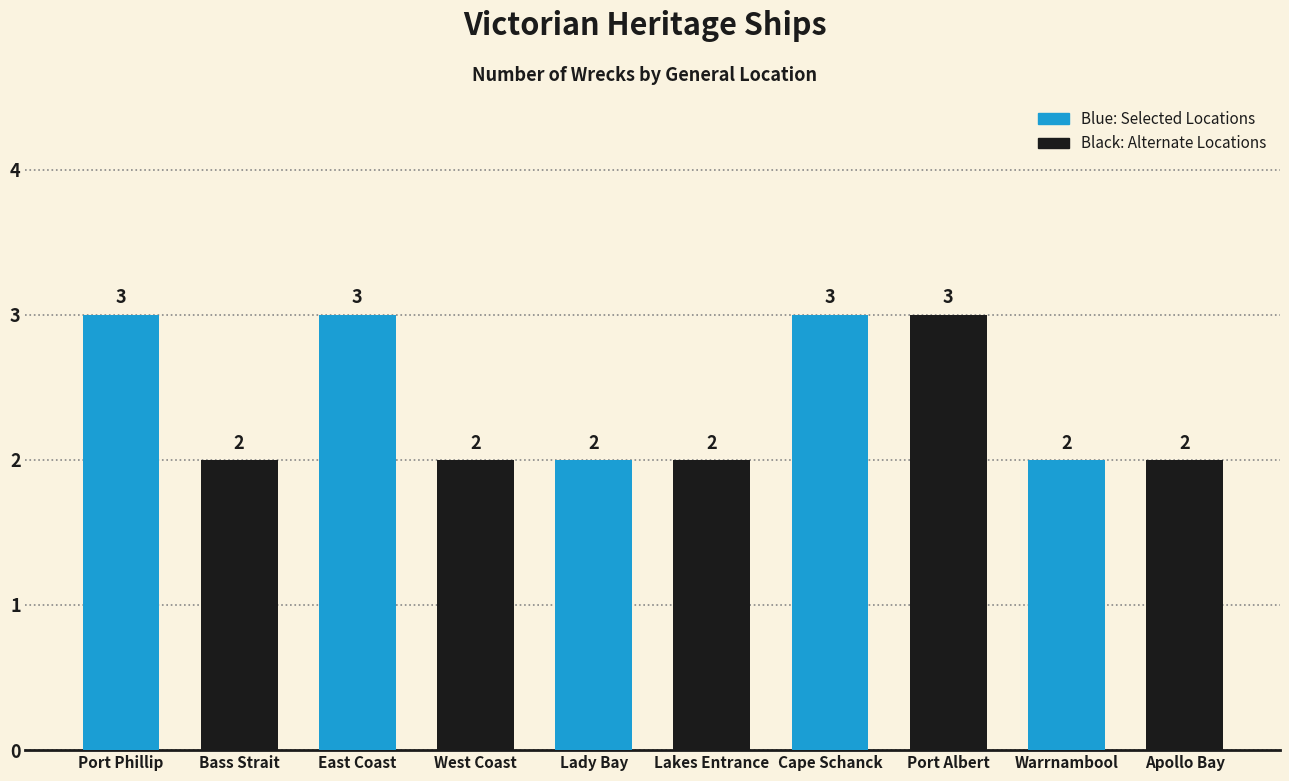

What is the value of the 9th bar from the left?

2